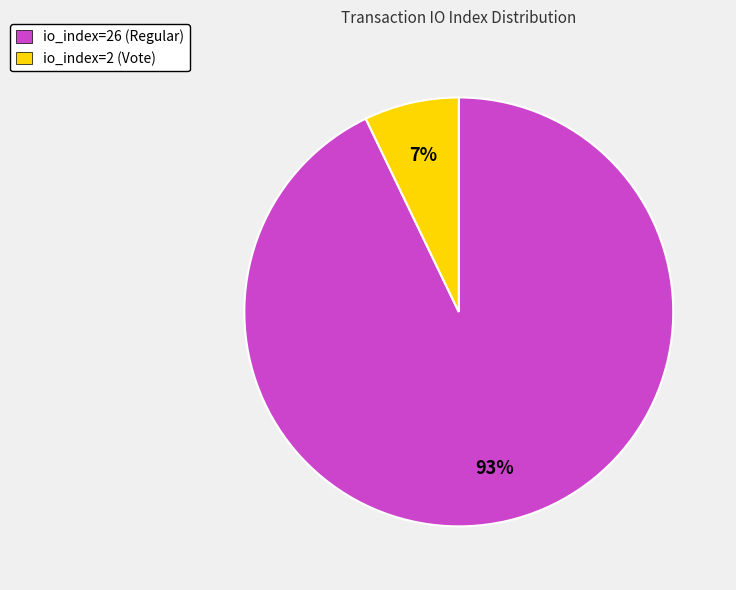

Is the sum of io_index=2 (Vote) and io_index=26 (Regular) greater than half?

Yes